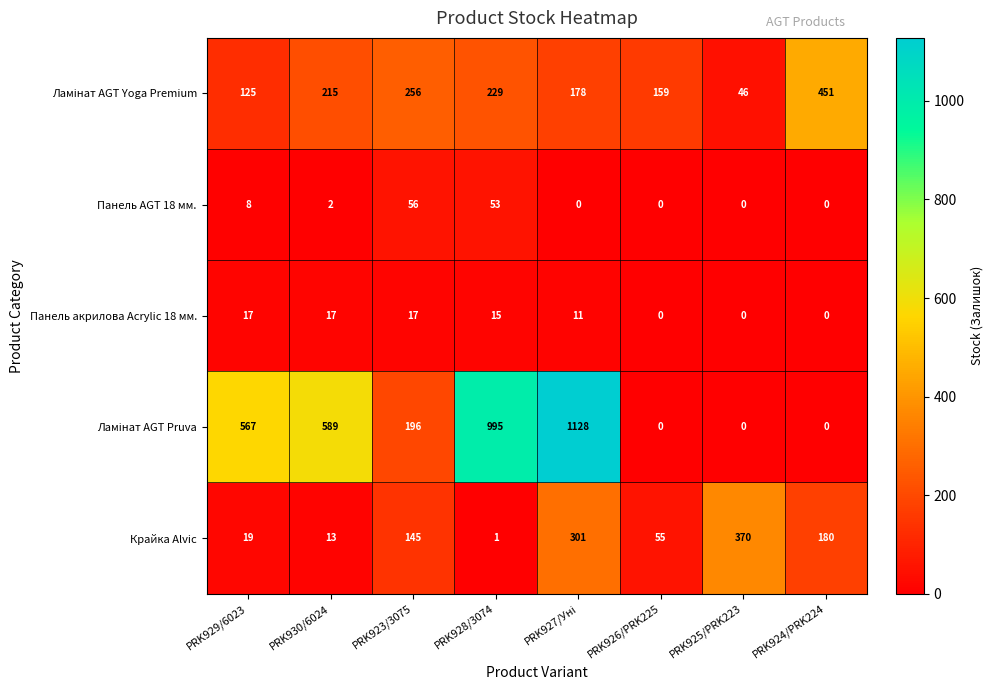

What is the difference between the highest and lowest values at PRK924/PRK224?

451